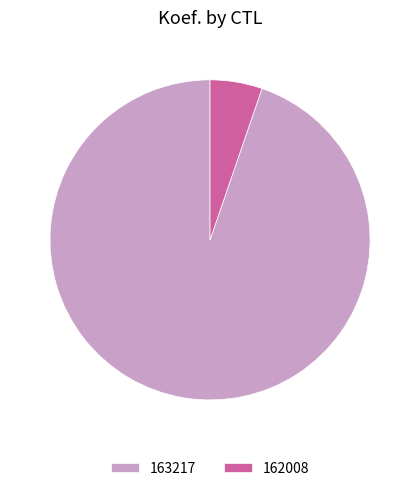

Count the number of slices in the pie.

2